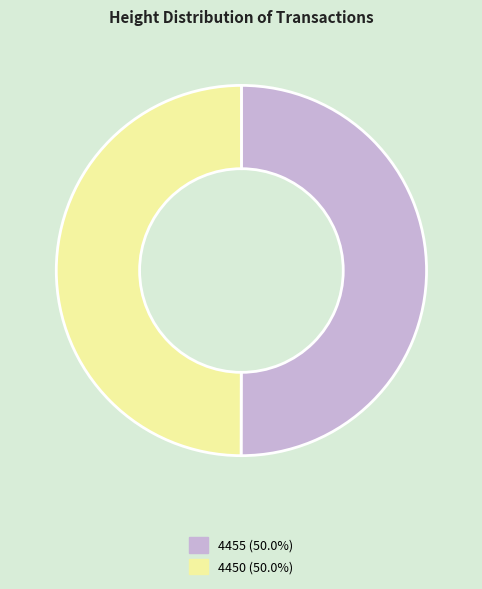

True or false: 4450 accounts for 50% of the total.

True